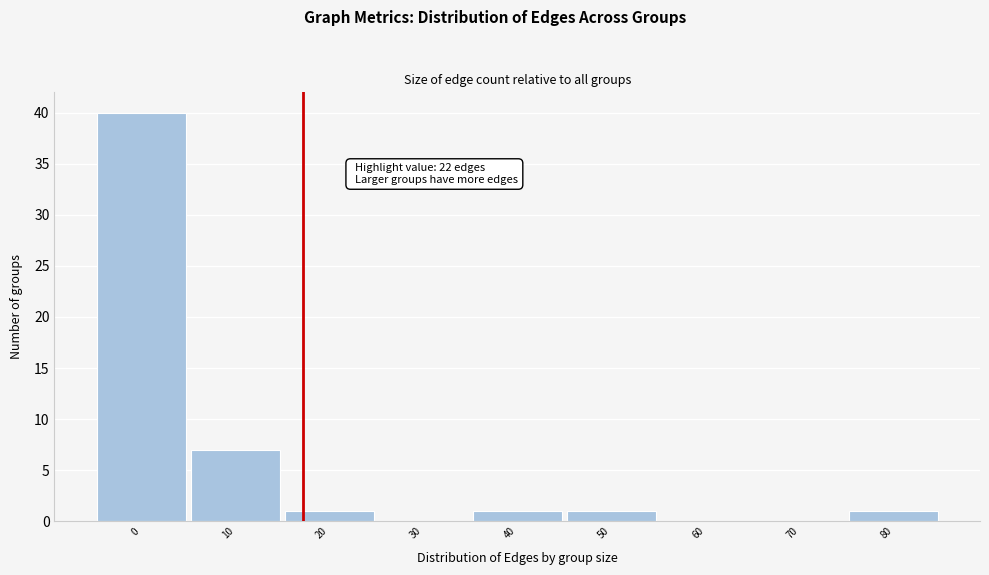

Reading left to right, list all the values displayed in this chart.

0=40	10=7	20=1	30=0	40=1	50=1	60=0	70=0	80=1